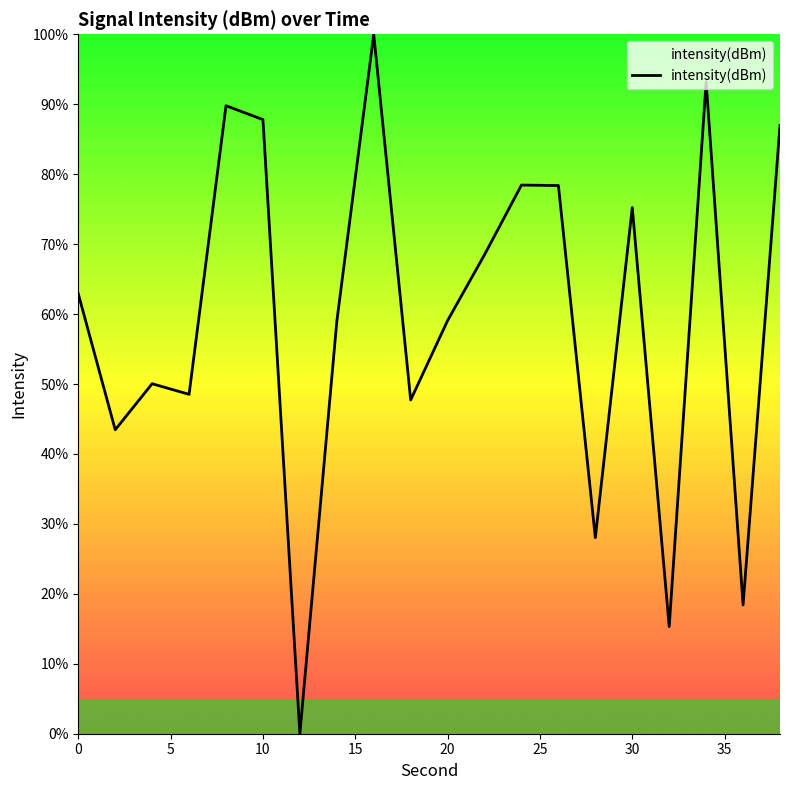

What is the maximum value shown in the chart?

100.0